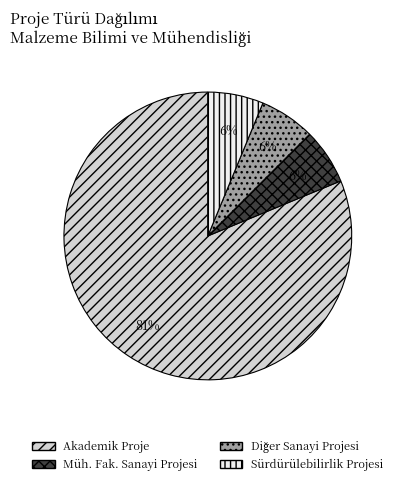

Which category has the biggest portion of the pie?

Akademik Proje